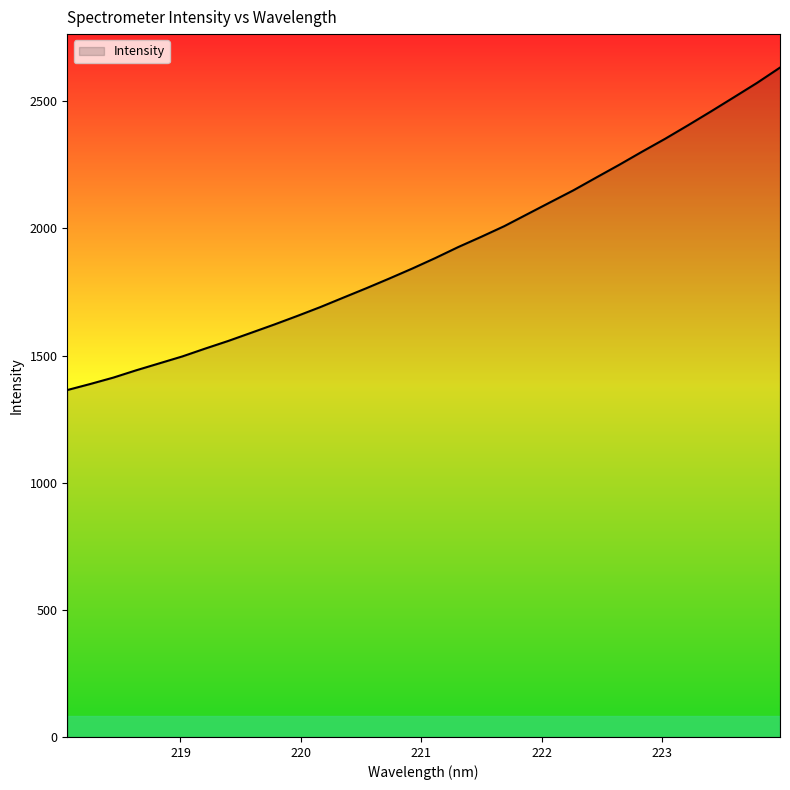

Reading left to right, what are all the values shown in this chart?

1364.5	1388.4	1413.5	1442.4	1469.6	1496.8	1527.9	1557.9	1590.1	1622.5	1656.2	1691.0	1728.2	1765.1	1803.3	1842.7	1883.9	1927.2	1967.5	2009.3	2056.3	2103.3	2149.9	2200.5	2250.5	2302.4	2353.0	2406.3	2460.8	2516.6	2572.8	2632.9